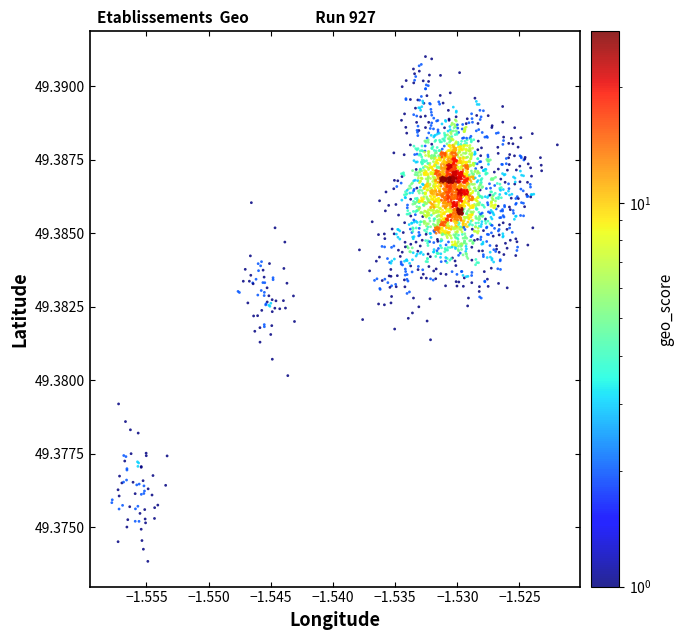

How many points are shown in the scatter plot?

2400